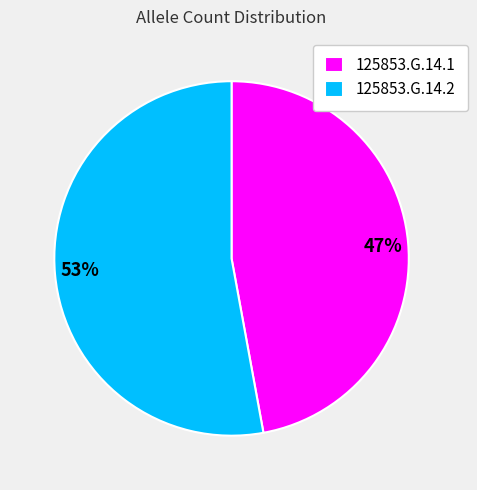

To the nearest percent, what portion does 125853.G.14.1 represent?

47%